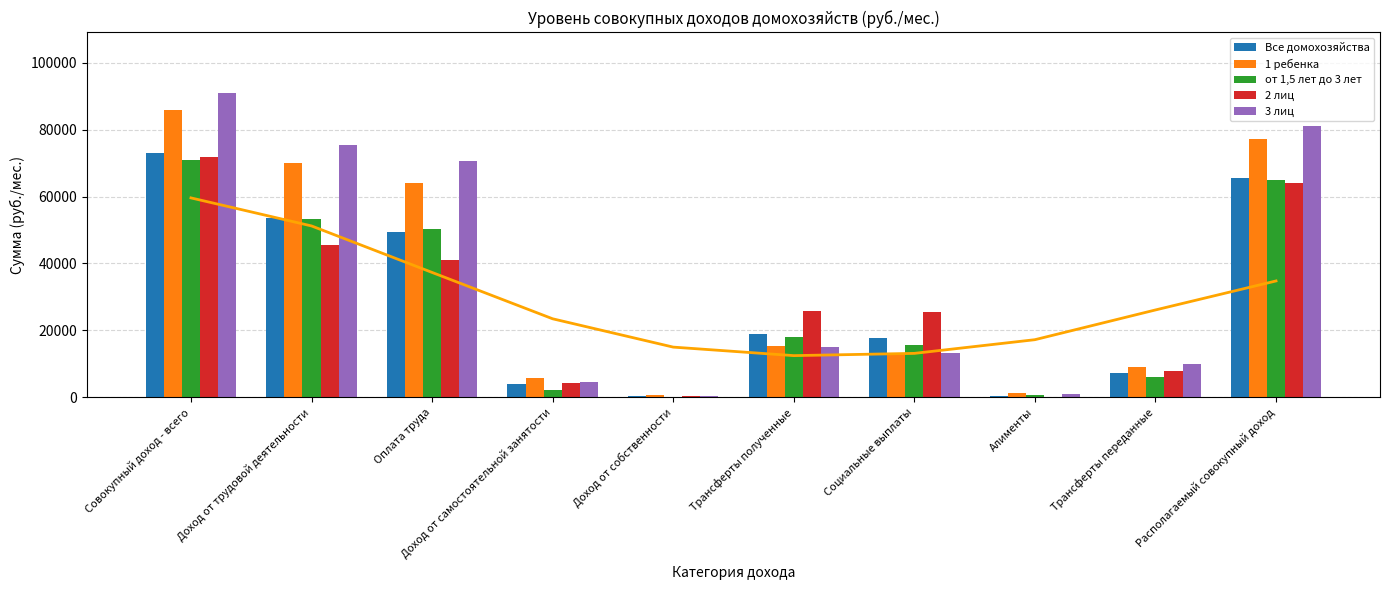

What position from the right is Располагаемый совокупный доход?

1